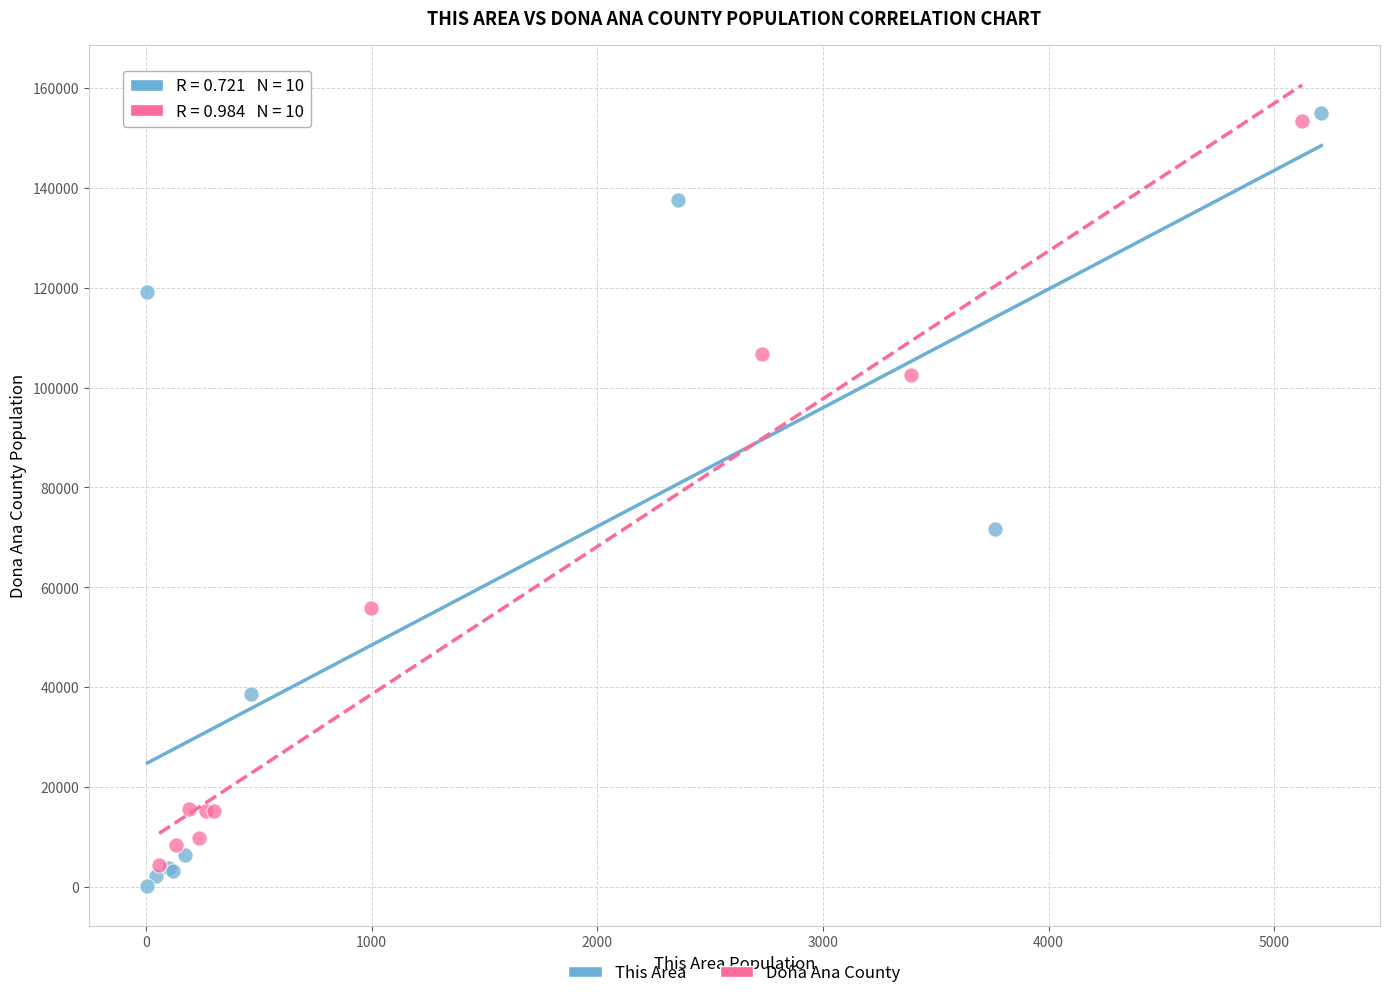

Which series reaches the maximum Y coordinate?

This Area